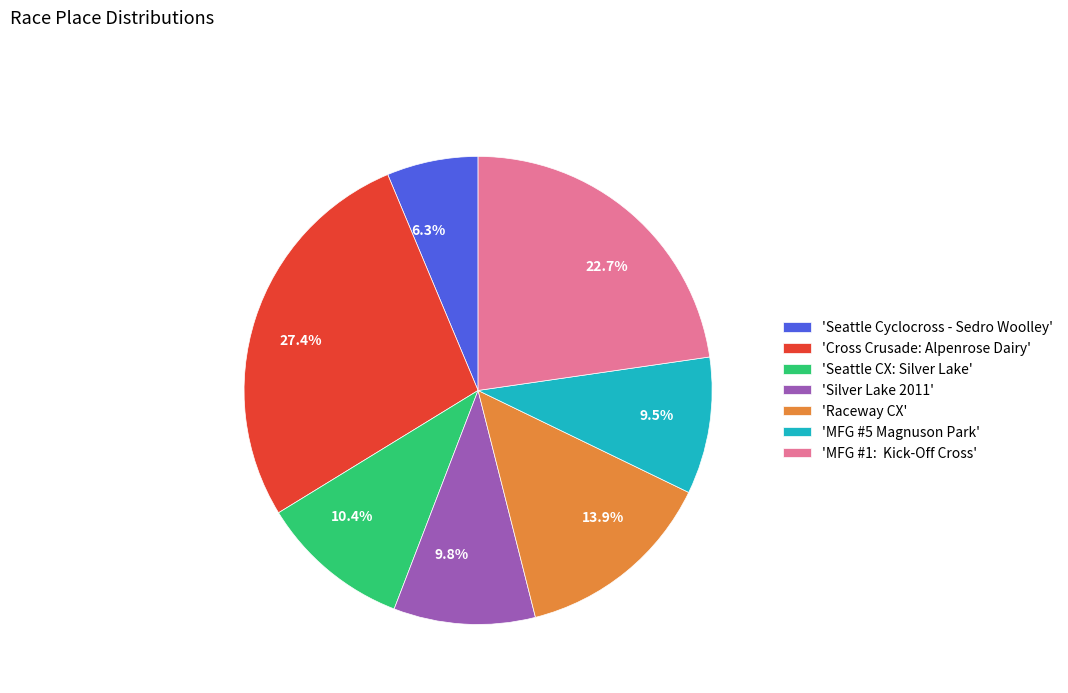

Is there any slice that represents more than half of the pie?

No